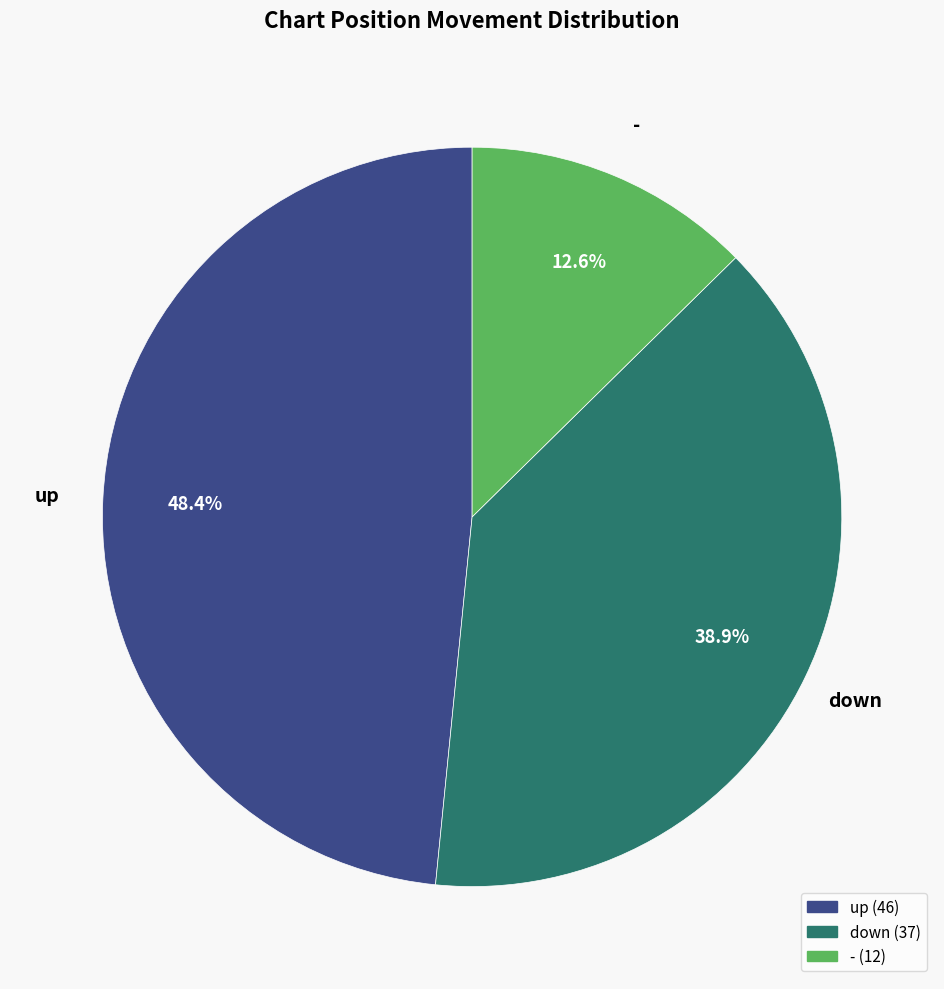

To the nearest percent, what portion does up represent?

48%